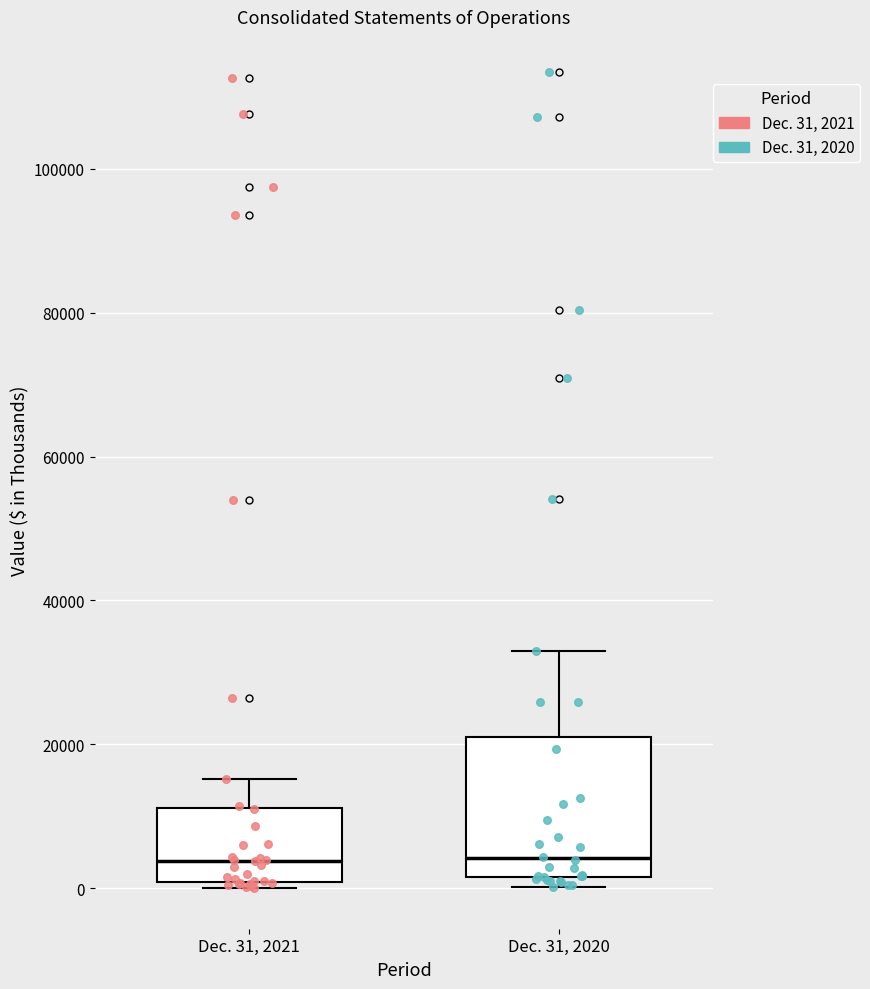

Where does the upper whisker of the box for Dec. 31, 2020 end on the y-axis? The values are not printed on the chart, so give them approximately, as read against the axis.

34000